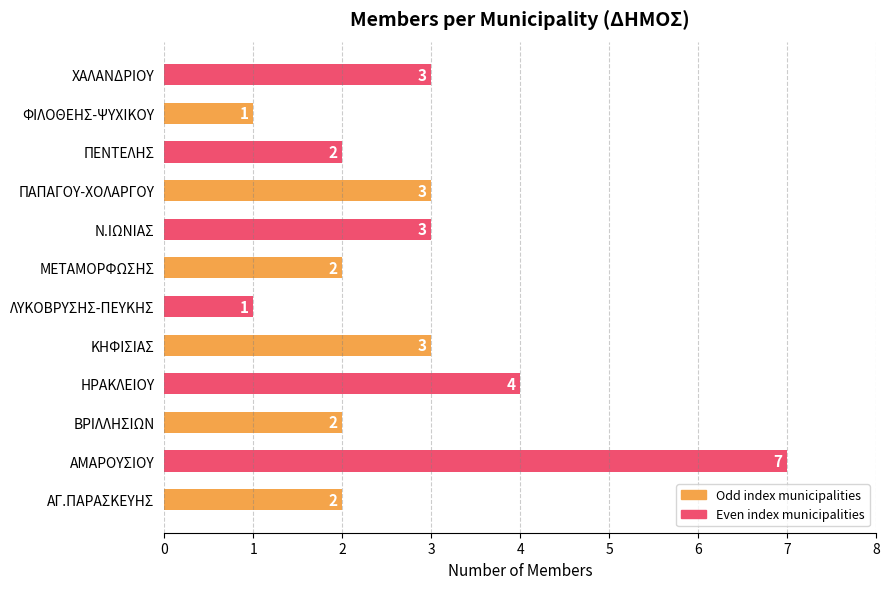

Which has a higher value, ΚΗΦΙΣΙΑΣ or ΦΙΛΟΘΕΗΣ-ΨΥΧΙΚΟΥ?

ΚΗΦΙΣΙΑΣ